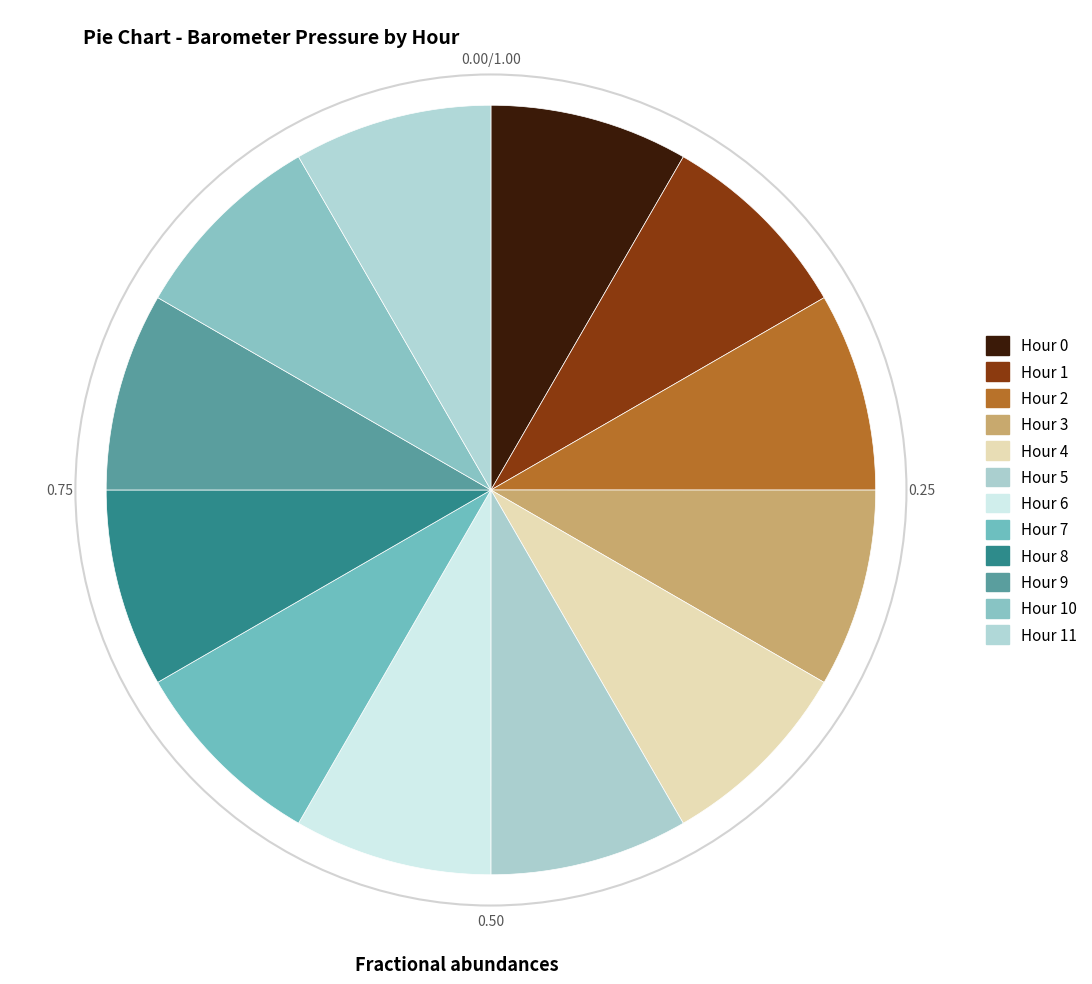

Count the number of slices in the pie.

12